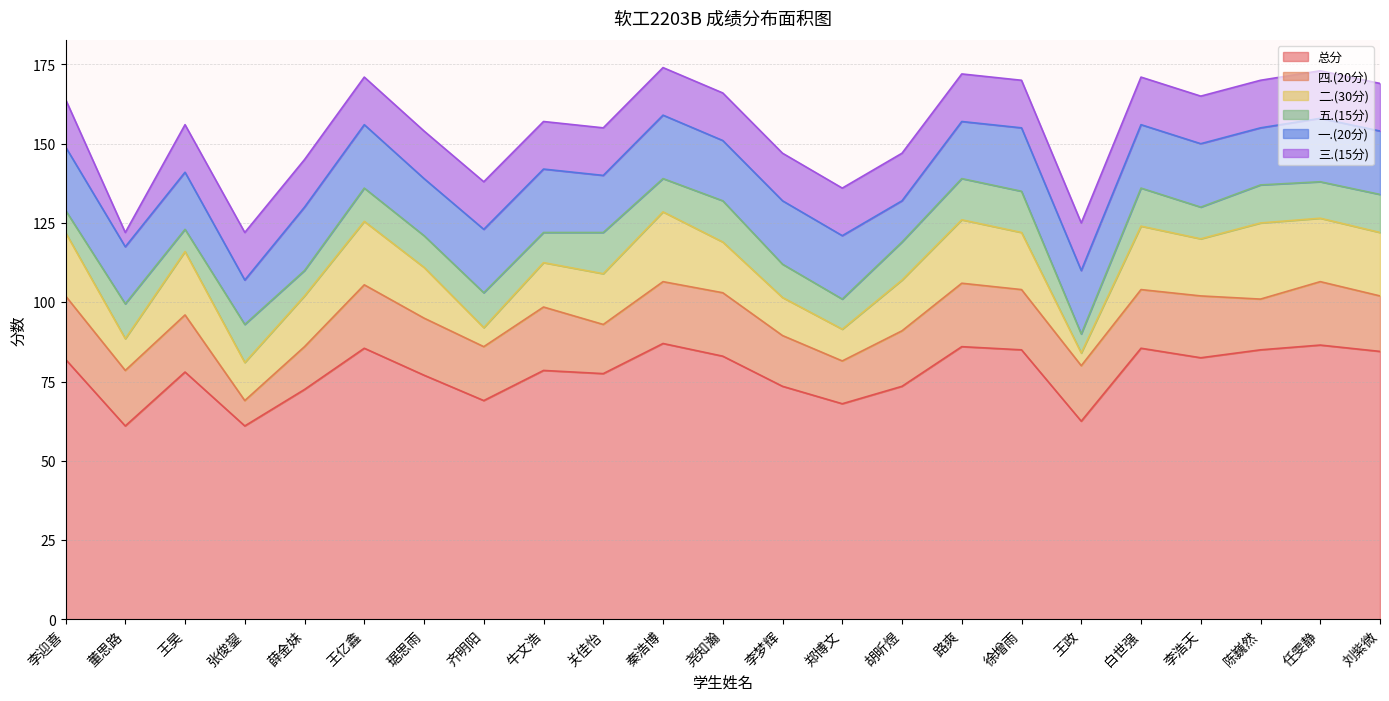

List the series in order of their peak value, lowest first.

五.(15分), 三.(15分), 四.(20分), 一.(20分), 二.(30分), 总分